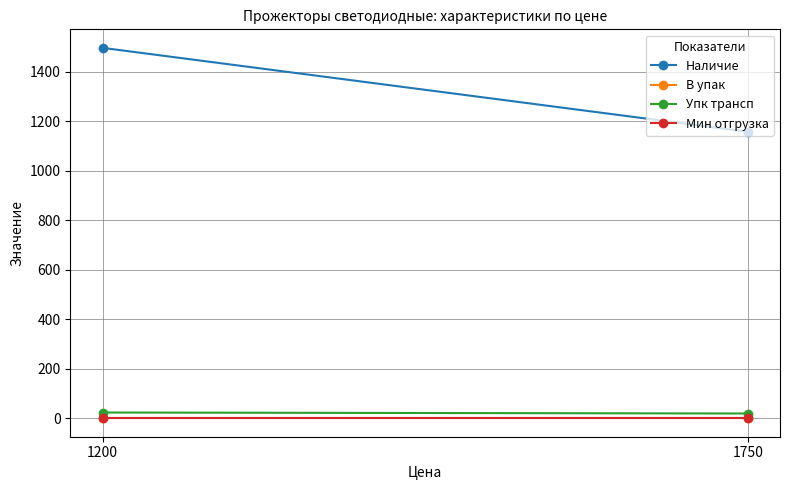

Which series has the widest spread of values?

Наличие